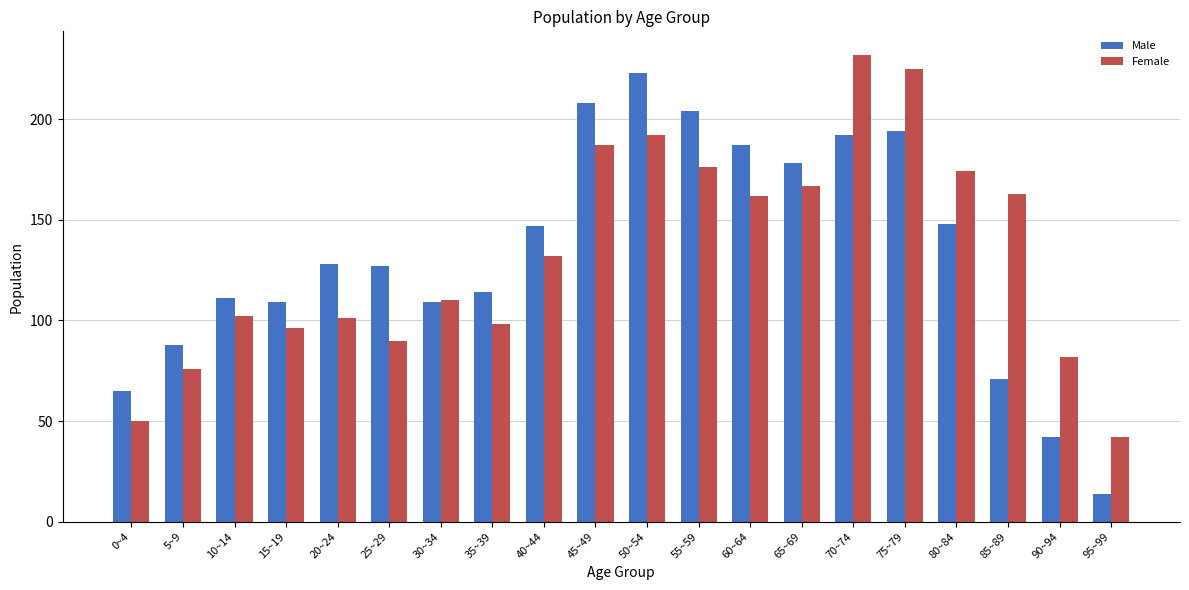

What is the difference between the maximum and minimum values in the Male series?

209